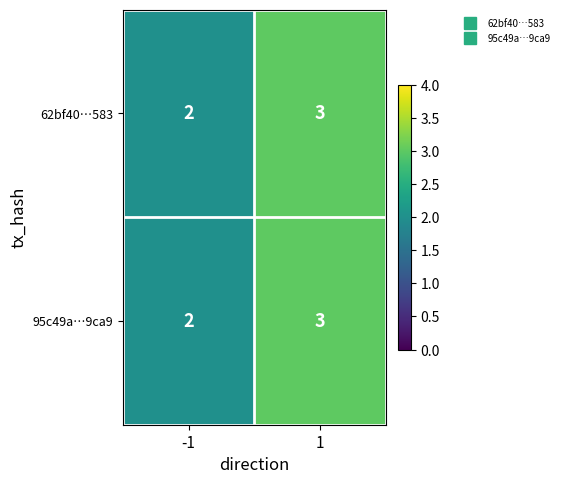

The 62bf40…583 series shows 2 at -1. True or false?

True